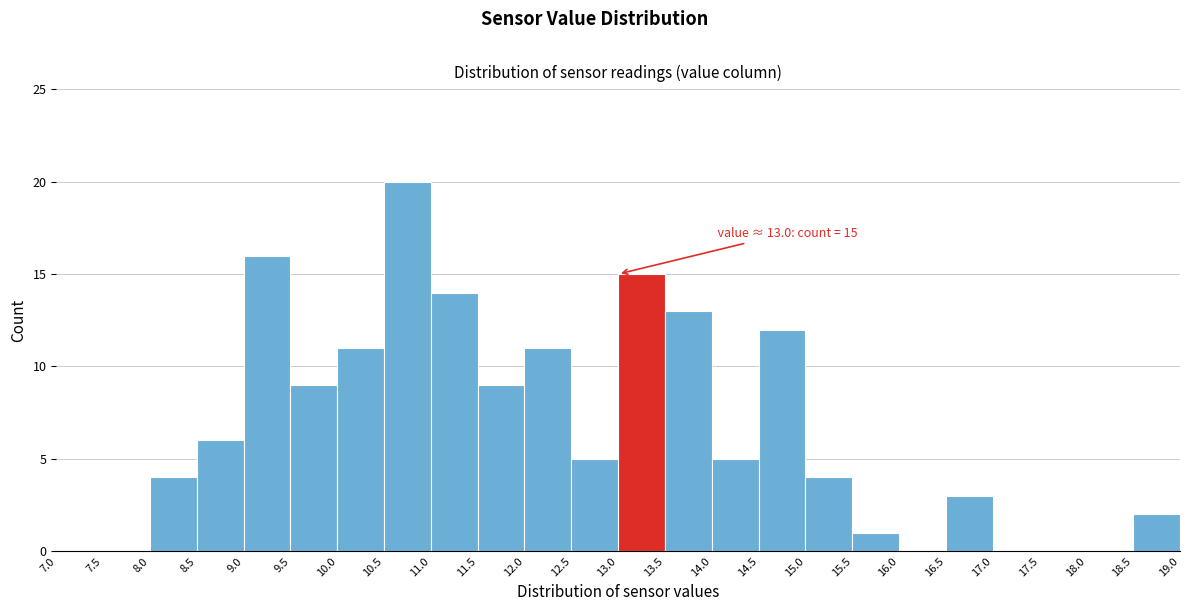

Over which range of the x-axis is the bar tallest?

10.5 to 11.0